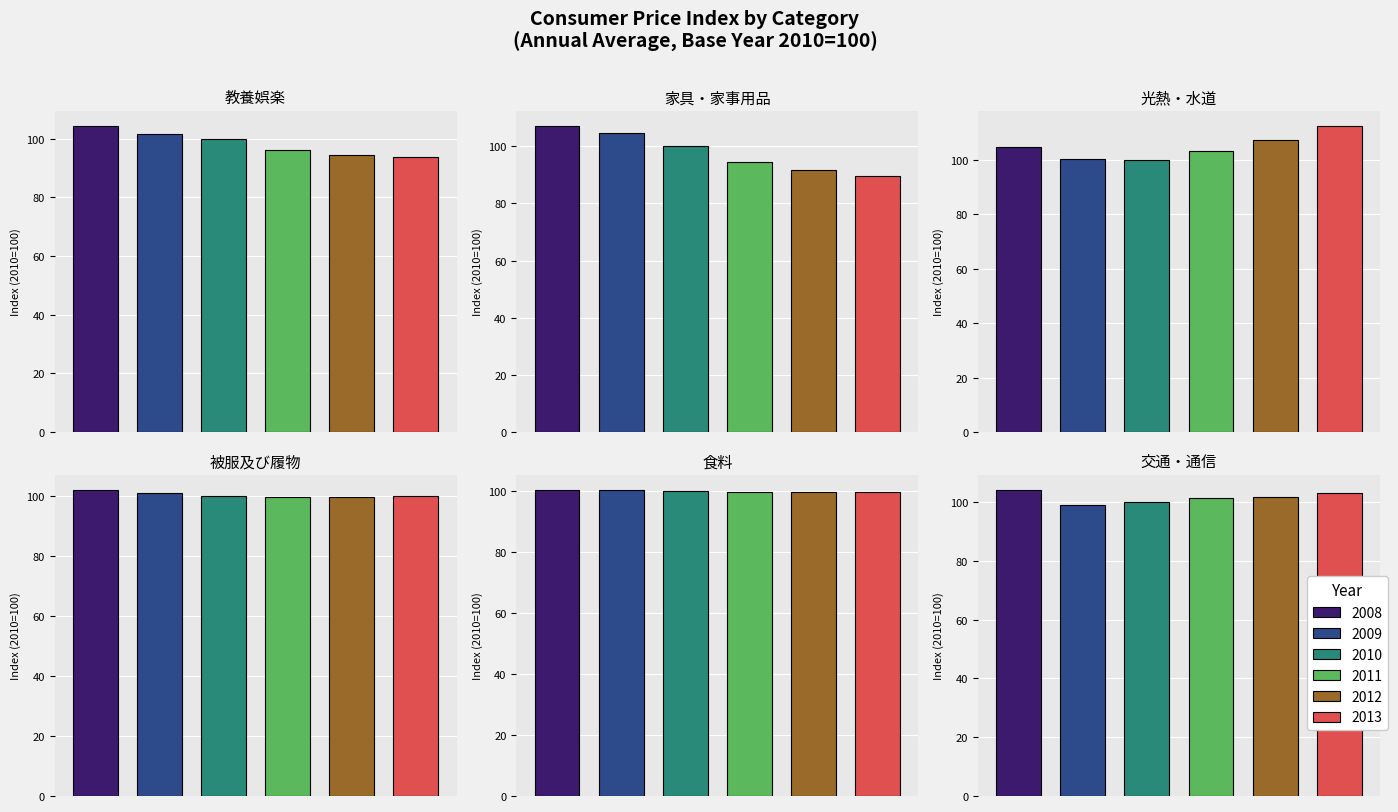

Which series has the largest range (max minus min)?

家具・家事用品